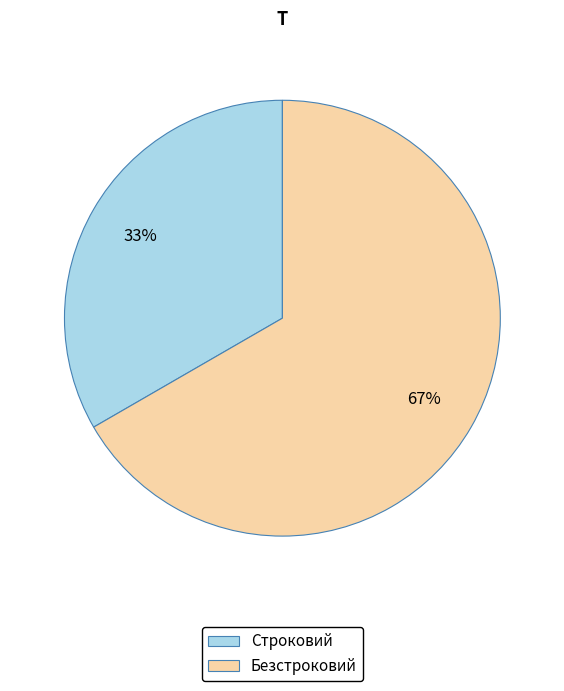

Which has a higher value, Строковий or Безстроковий?

Безстроковий